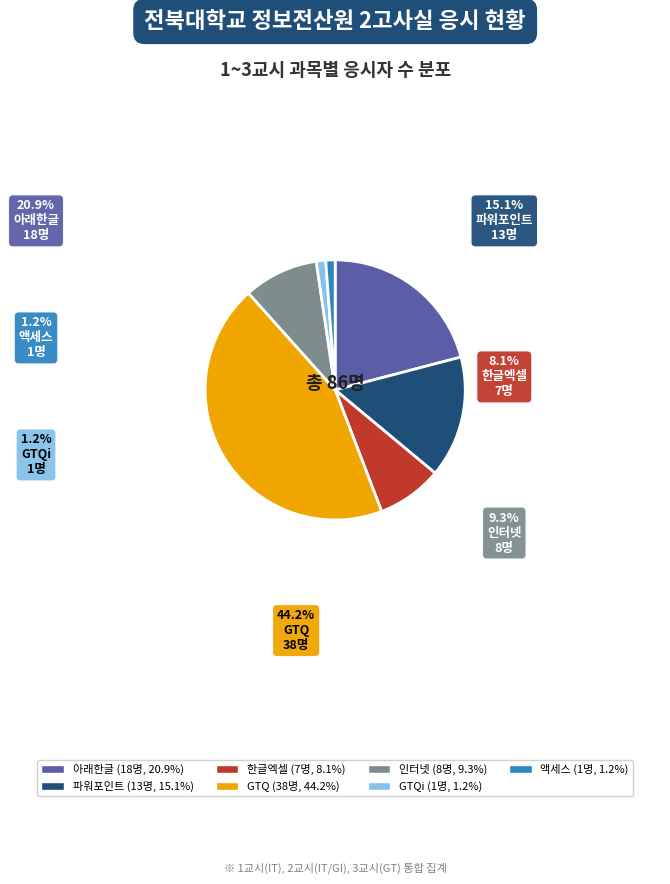

What is the change in value from 인터넷 to GTQi?

-7